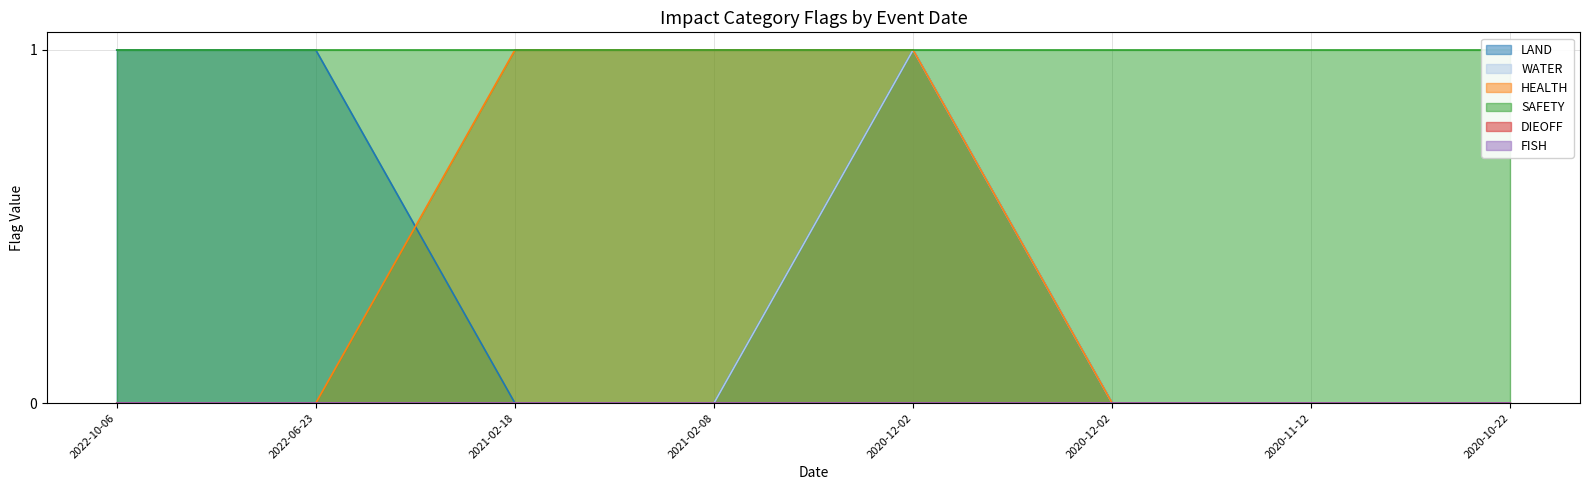

True or false: LAND and WATER intersect in this chart.

False